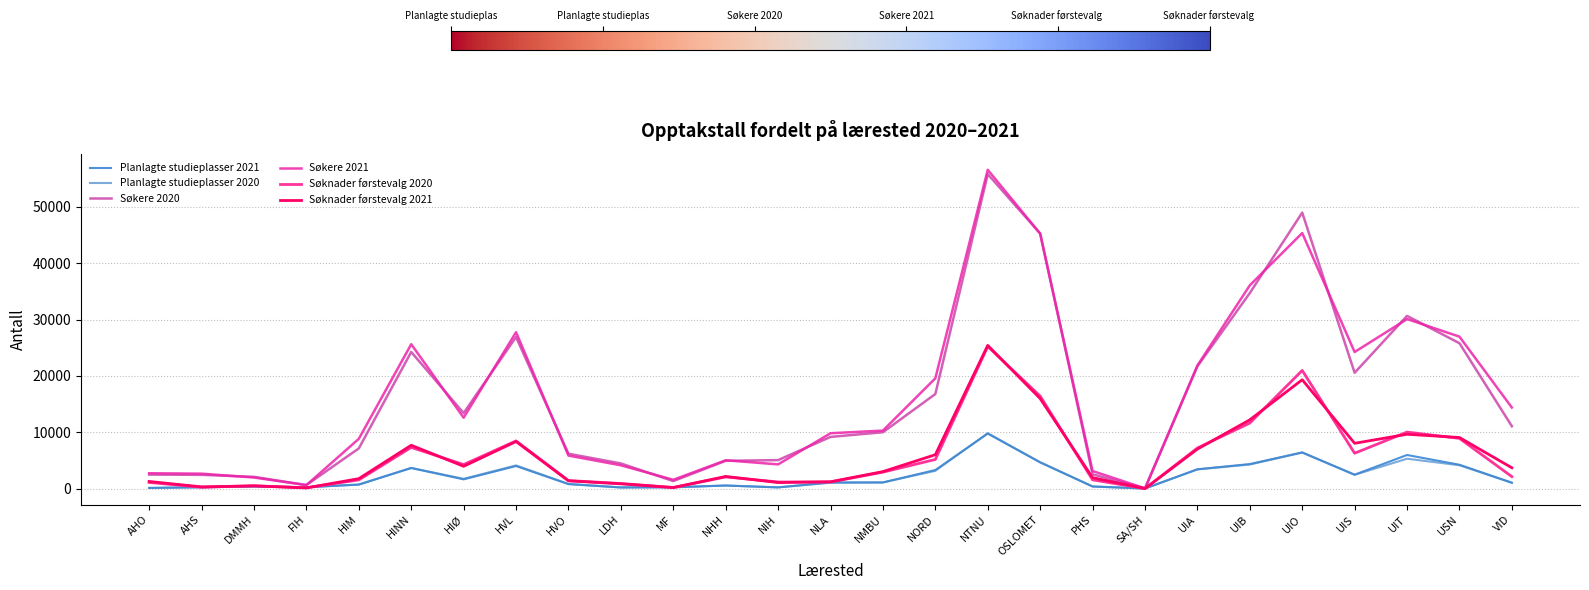

What is the sum of all Søkere 2020 values?

434760